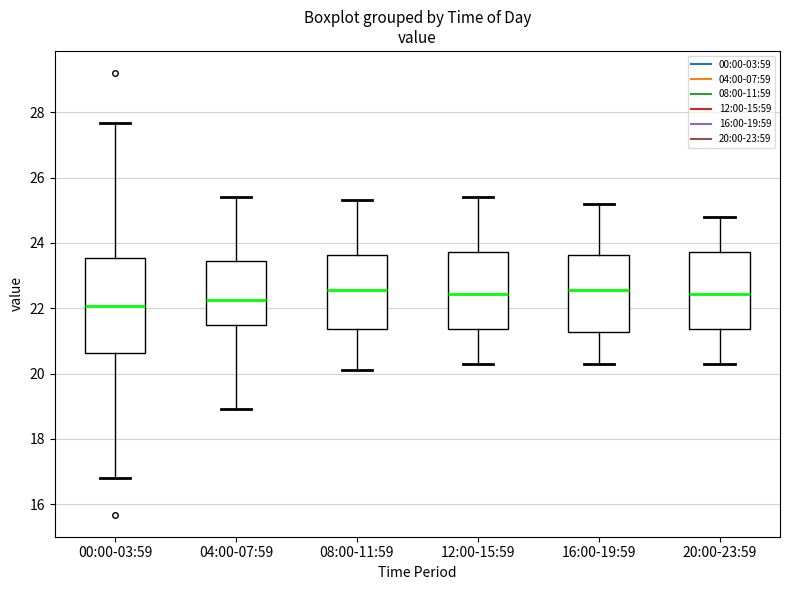

Reading left to right, read every box against the y-axis: the position of its median line, the range the box covers, and the ends of its whiskers. The values are not printed on the chart, so give them approximately, as read against the axis.

00:00-03:59: median 22.0, box 20.6 to 23.6, whiskers 16.8 to 27.6
04:00-07:59: median 22.2, box 21.4 to 23.4, whiskers 19.0 to 25.4
08:00-11:59: median 22.6, box 21.4 to 23.6, whiskers 20.2 to 25.4
12:00-15:59: median 22.4, box 21.4 to 23.8, whiskers 20.4 to 25.4
16:00-19:59: median 22.6, box 21.2 to 23.6, whiskers 20.4 to 25.2
20:00-23:59: median 22.4, box 21.4 to 23.8, whiskers 20.4 to 24.8